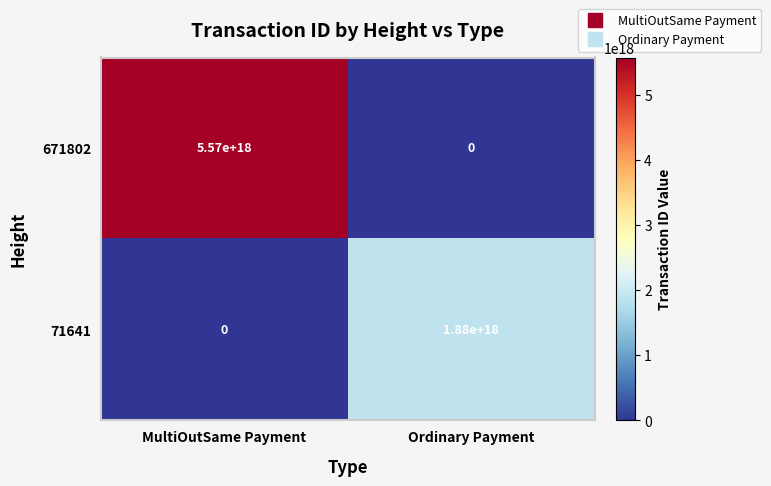

Which series has the largest total across all categories?

671802